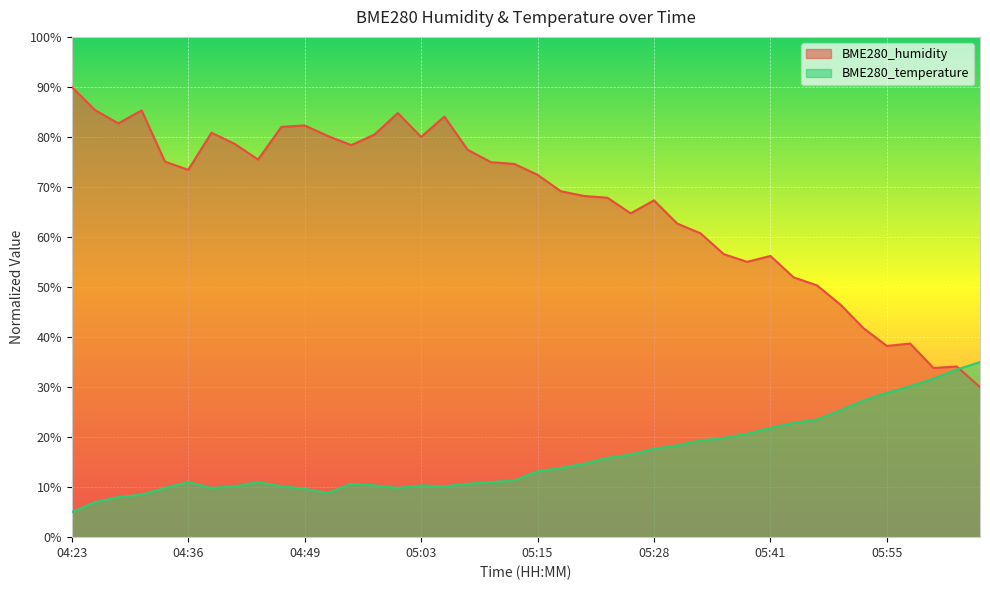

True or false: BME280_humidity and BME280_temperature intersect in this chart.

True